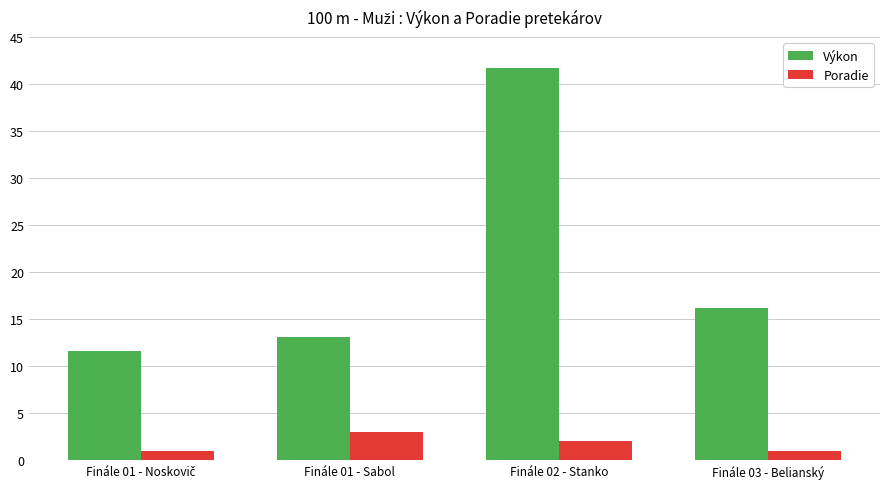

List the series in order of their peak value, lowest first.

Poradie, Výkon